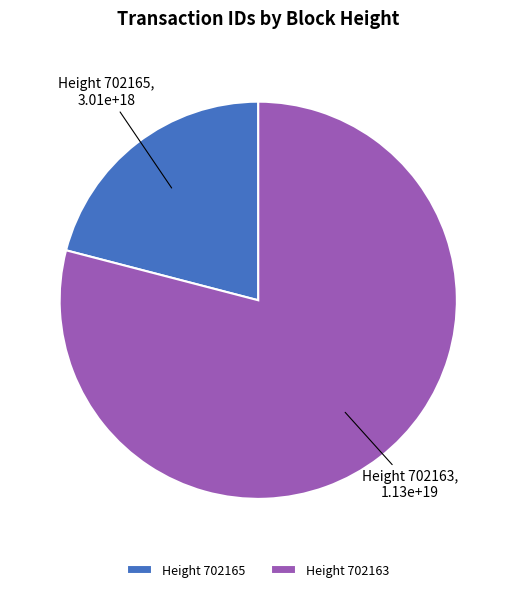

The Height 702163 slice represents 72% of the pie. True or false?

False